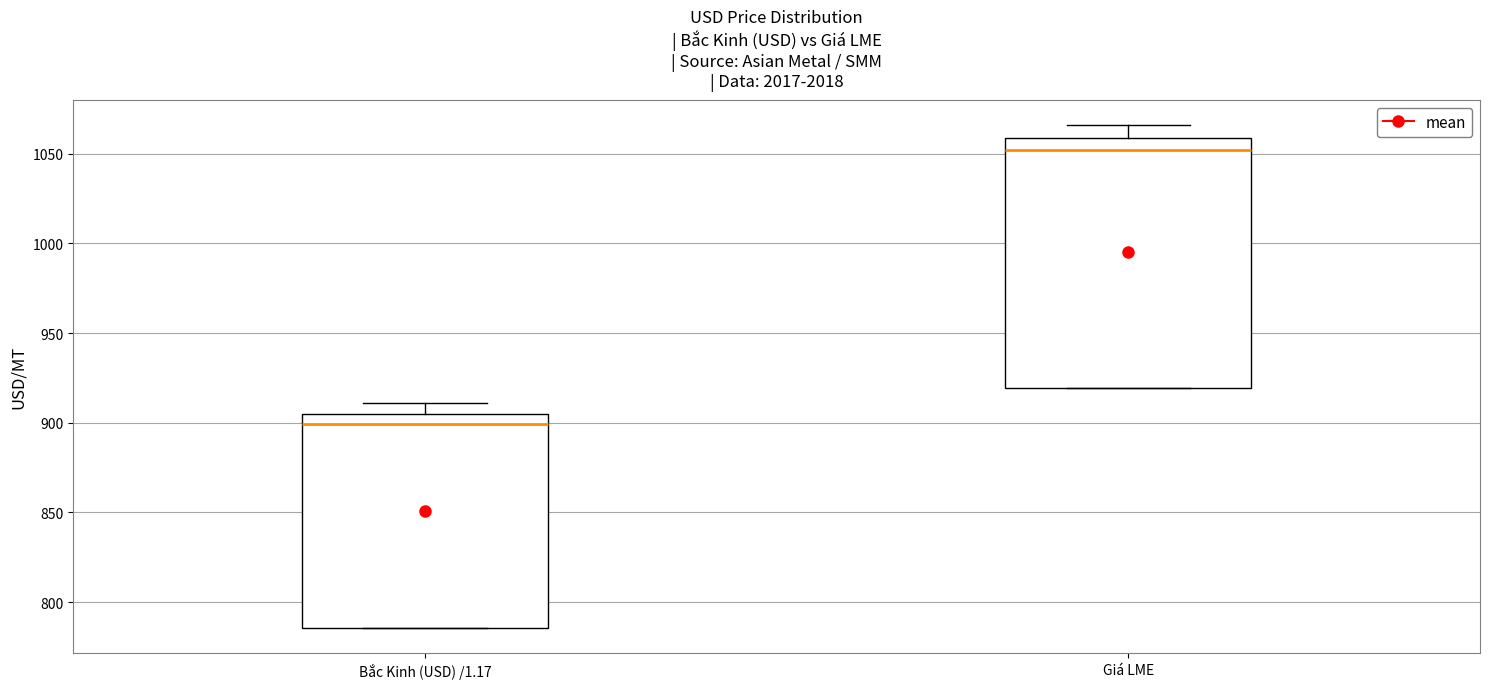

Reading left to right, transcribe this box plot: for each box, give where its median line is, the range the box spans, and where its two whiskers end, as read against the y-axis. The values are not printed on the chart, so give them approximately, as read against the axis.

Bắc Kinh (USD) /1.17: median 900, box 785 to 905, whiskers 785 to 910
Giá LME: median 1050, box 920 to 1060, whiskers 920 to 1065